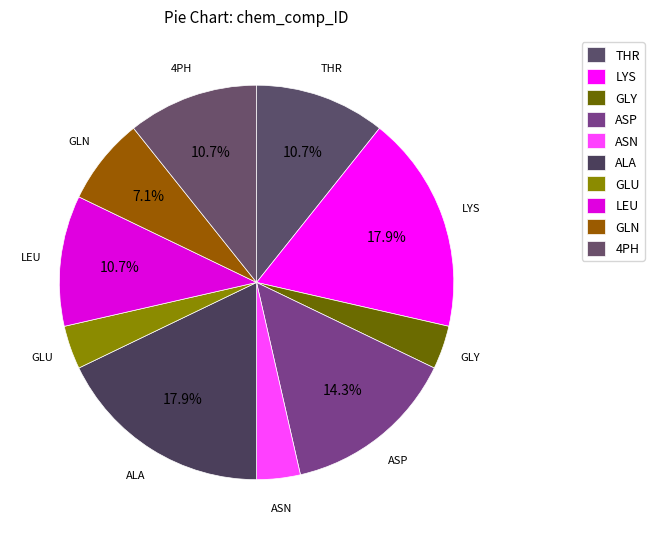

How many slices are in this pie chart?

10